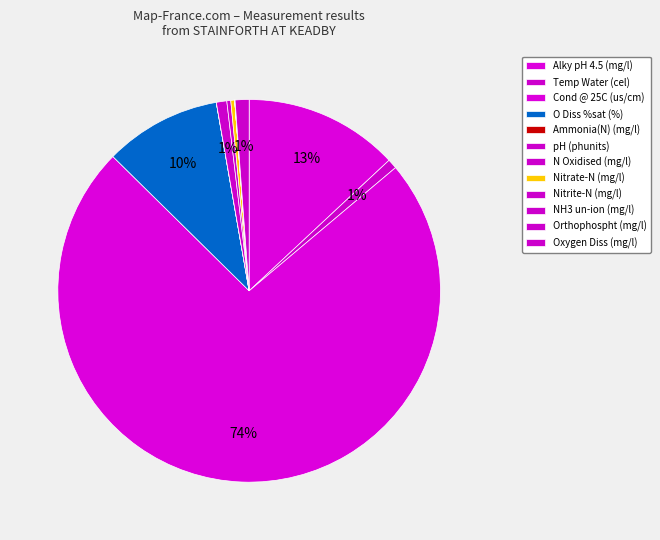

How many slices are in this pie chart?

12